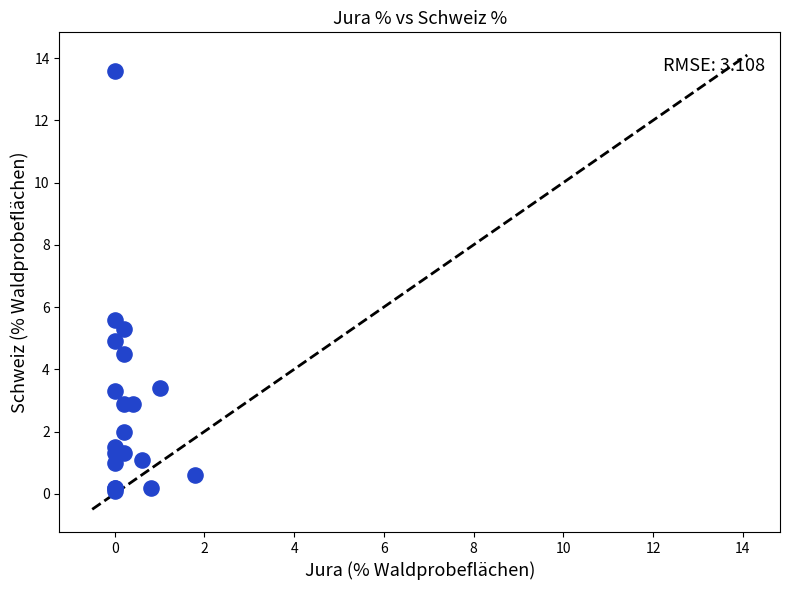

What Y value in the scatter plot is closest to 6?

5.6